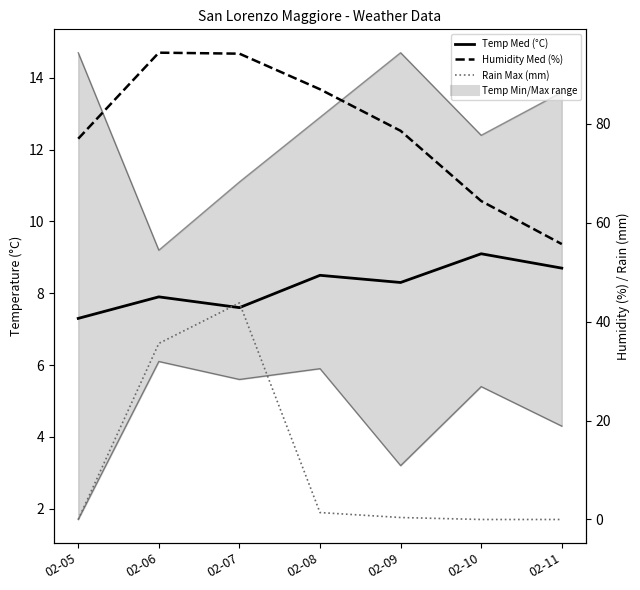

What is the sum of the Temp Max (°C) values at 02-07 and 02-06?

20.3